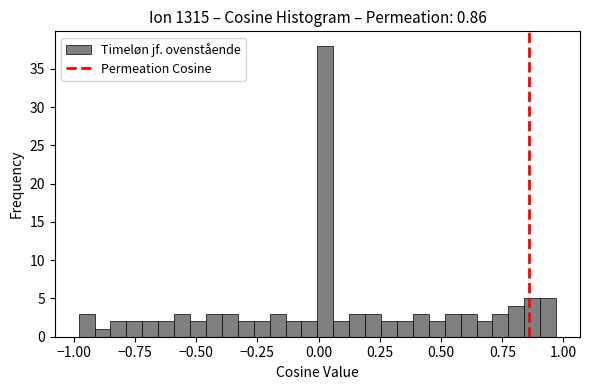

Read against the x-axis, roughly where is the centre of the tallest bar?

0.05